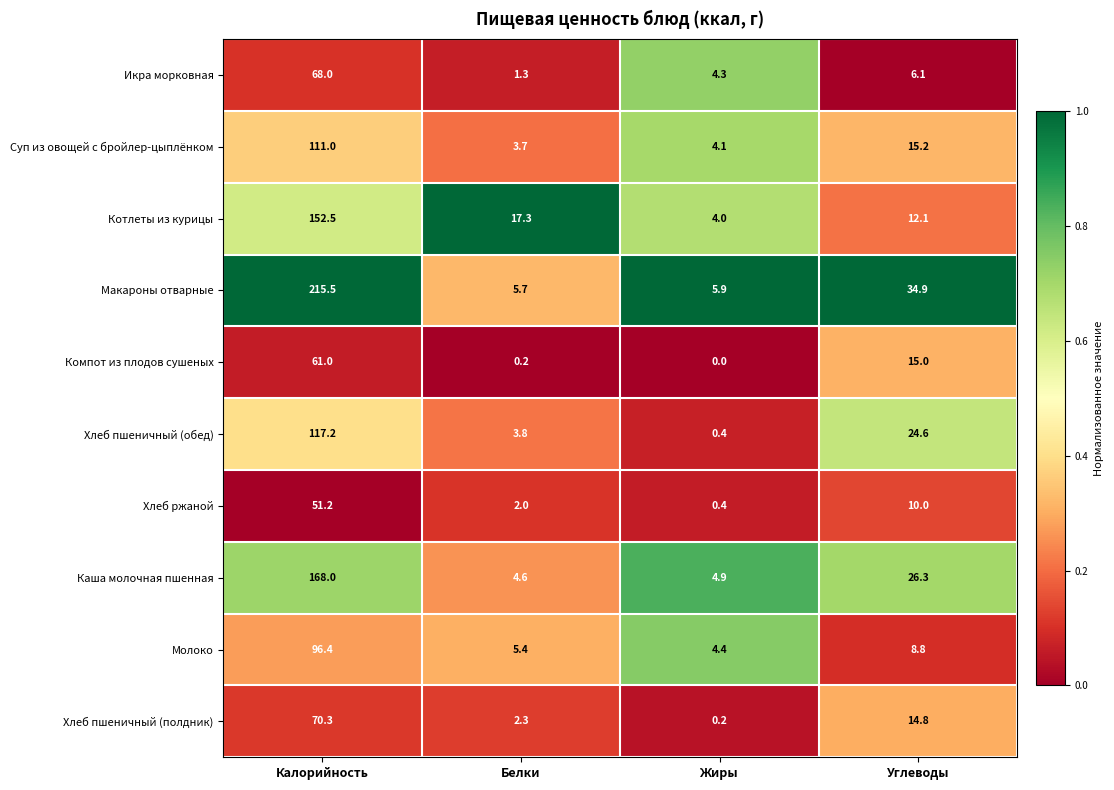

List the series in order of their peak value, lowest first.

Хлеб ржаной, Компот из плодов сушеных, Икра морковная, Хлеб пшеничный (полдник), Молоко, Суп из овощей с бройлер-цыплёнком, Хлеб пшеничный (обед), Котлеты из курицы, Каша молочная пшенная, Макароны отварные